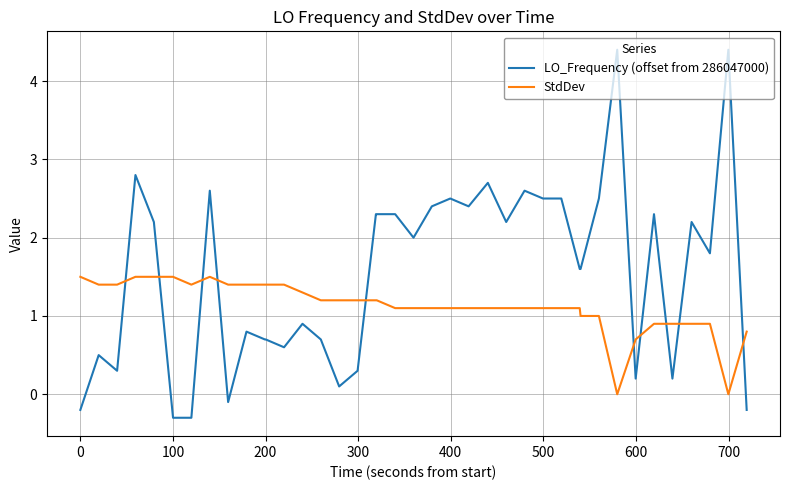

What is the difference between the maximum and minimum values in the StdDev series?

1.5